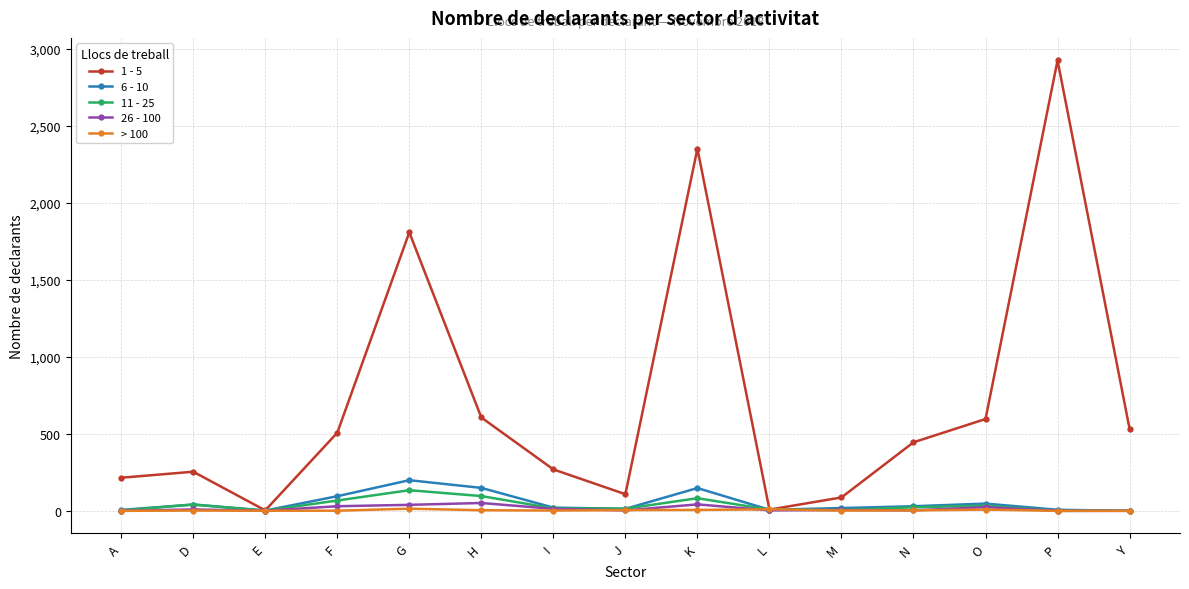

What is the sum of the > 100 values at K and A?

6